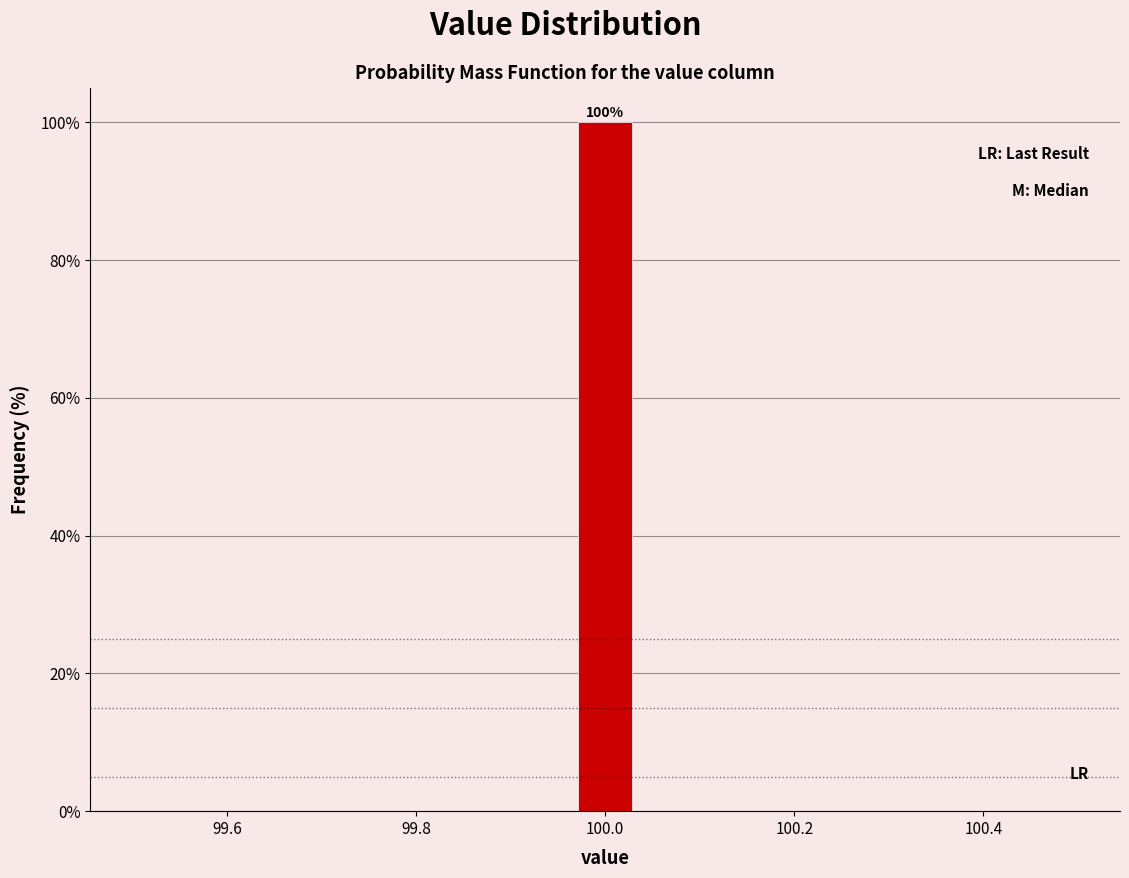

Around what value on the x-axis is the tallest bar? Give the approximate position of its centre, as read against the axis.

100.00